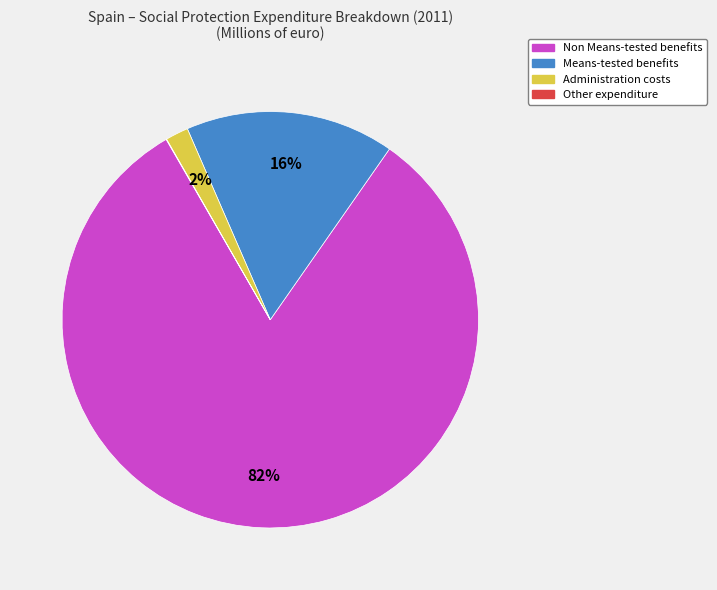

To the nearest percent, what is the average slice percentage?

25%